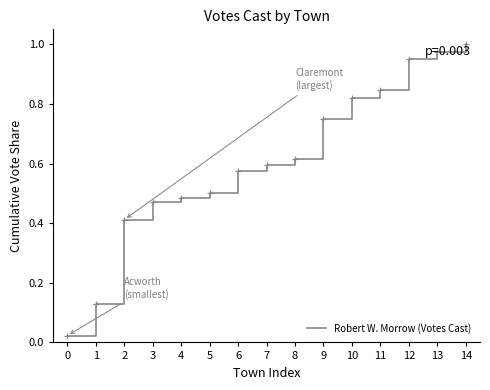

Which has a higher value, 0 or 12?

12